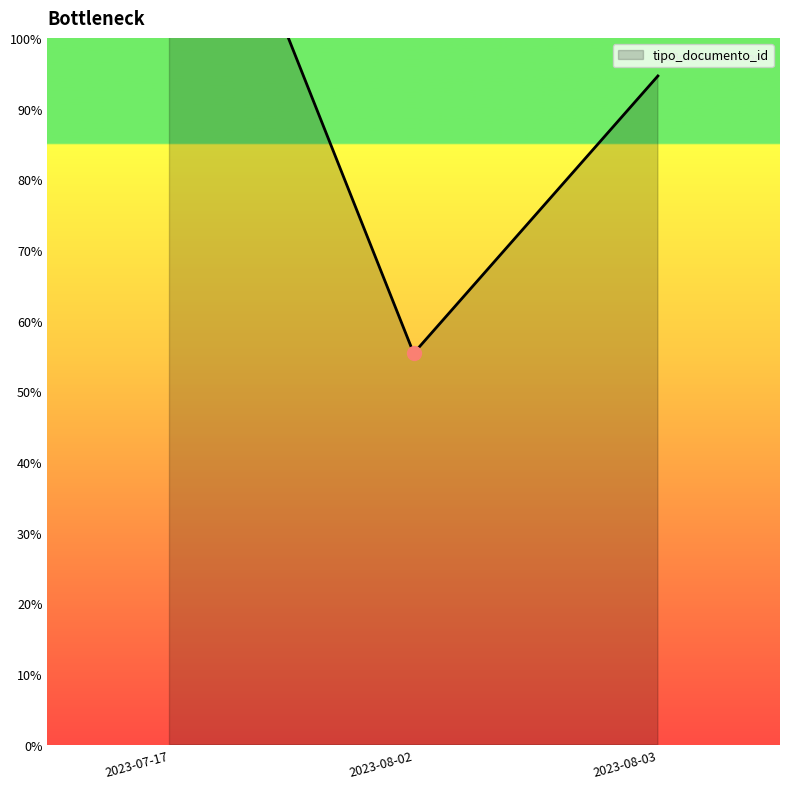

What is the ratio of the value at 2023-08-03 to the value at 2023-07-17?

3.2